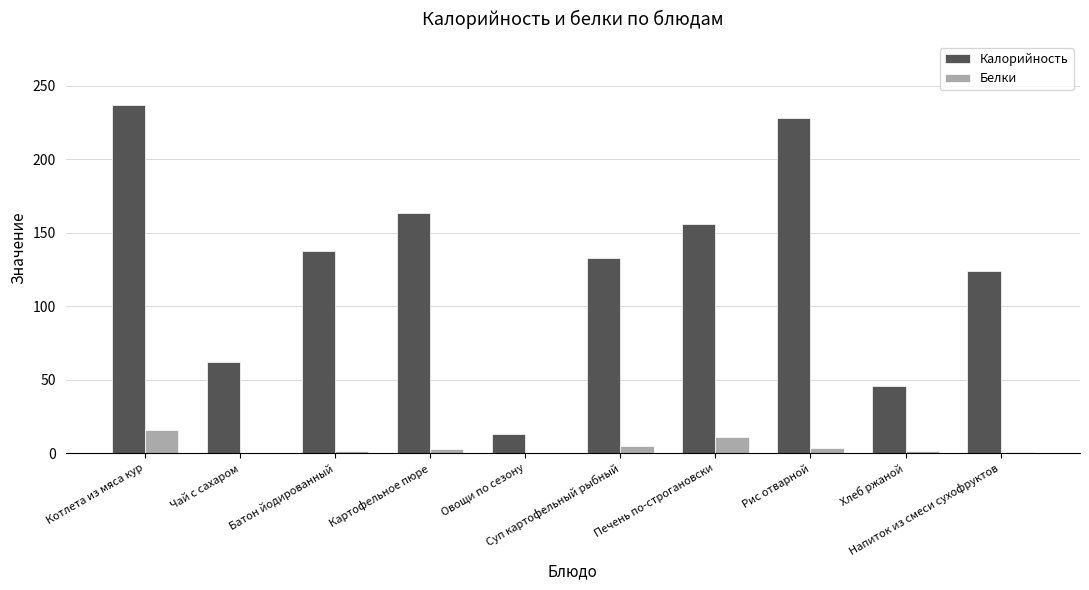

Does the chart contain stacked bars?

No